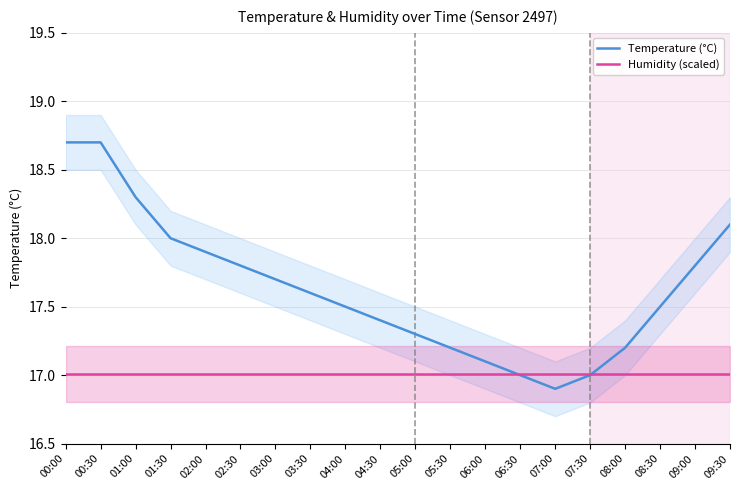

What is the label of the 1st point from the left?

00:00